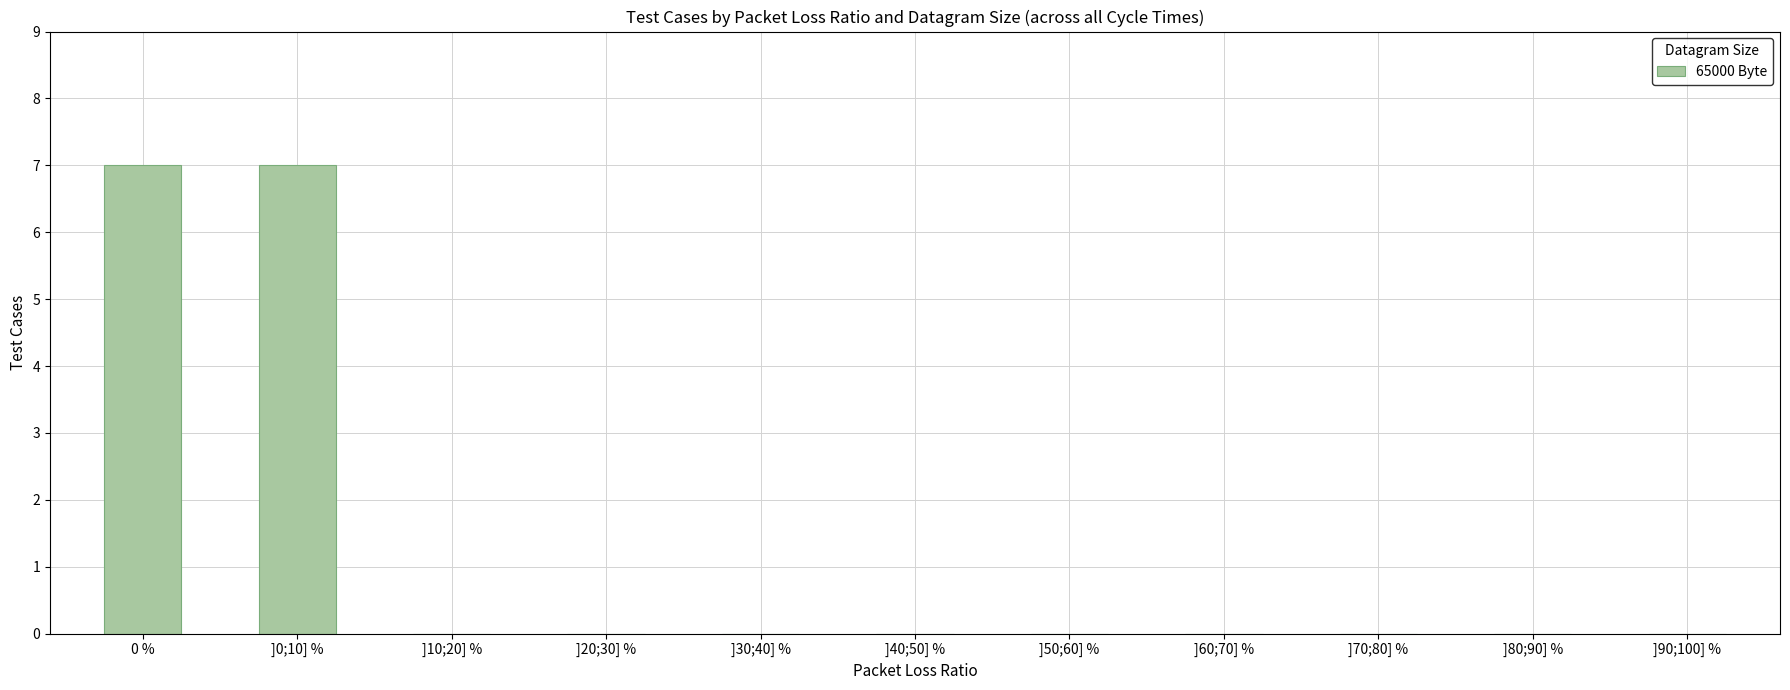

What is the sum of the values at 0 % and ]10;20] %?

7